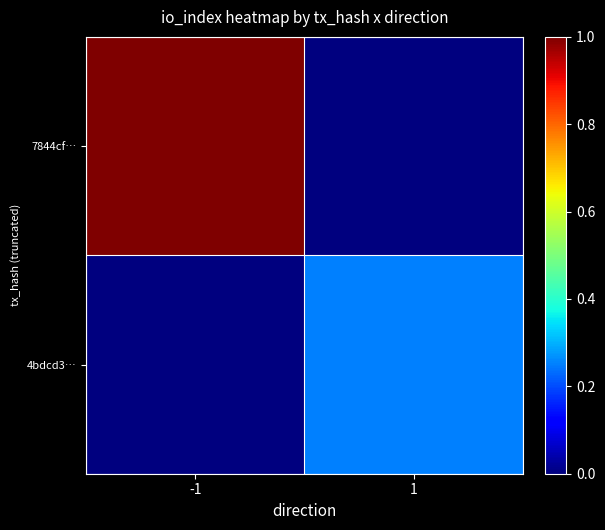

Which has a higher value, -1 or 1?

-1